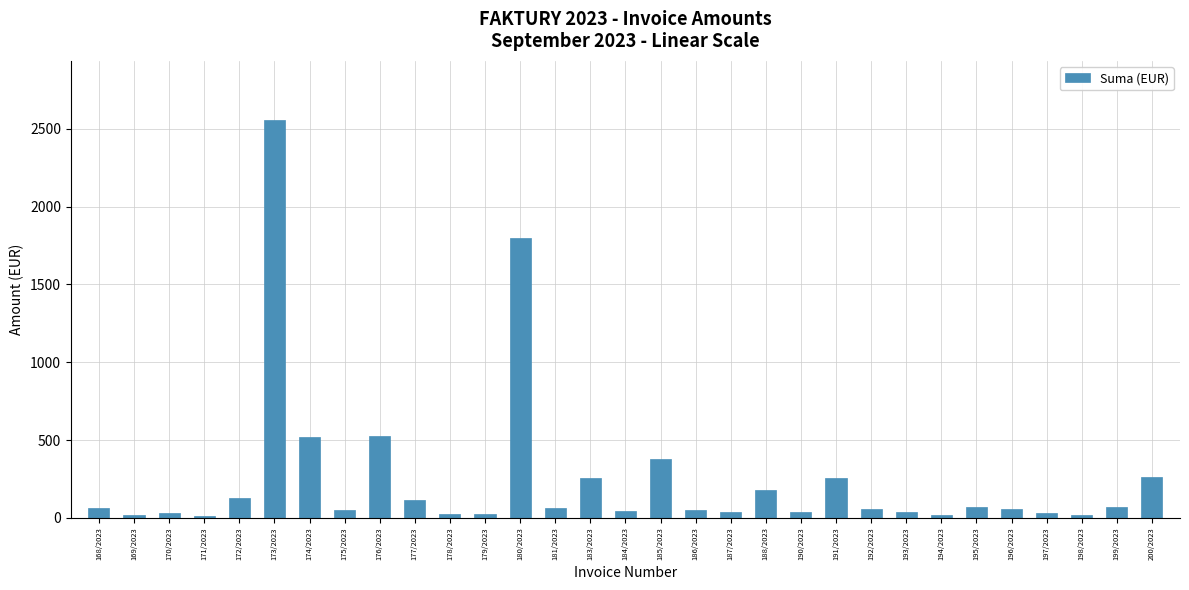

Is it true that the value at 173/2023 is 1582.8?

False